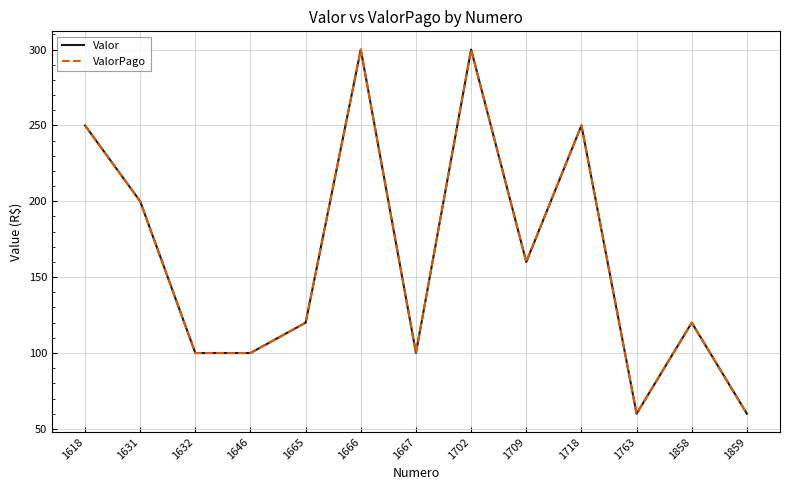

At how many categories does at least one series exceed 294?

2